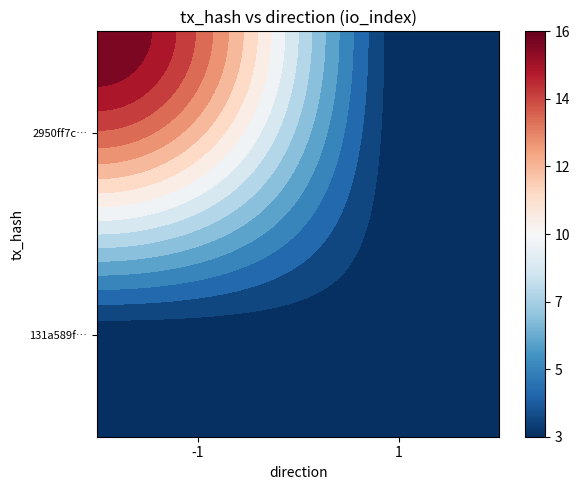

Is it true that 2950ff7c4518b1ec848f27ef59c94b34f929ca2 equals 16 at io_index?

True